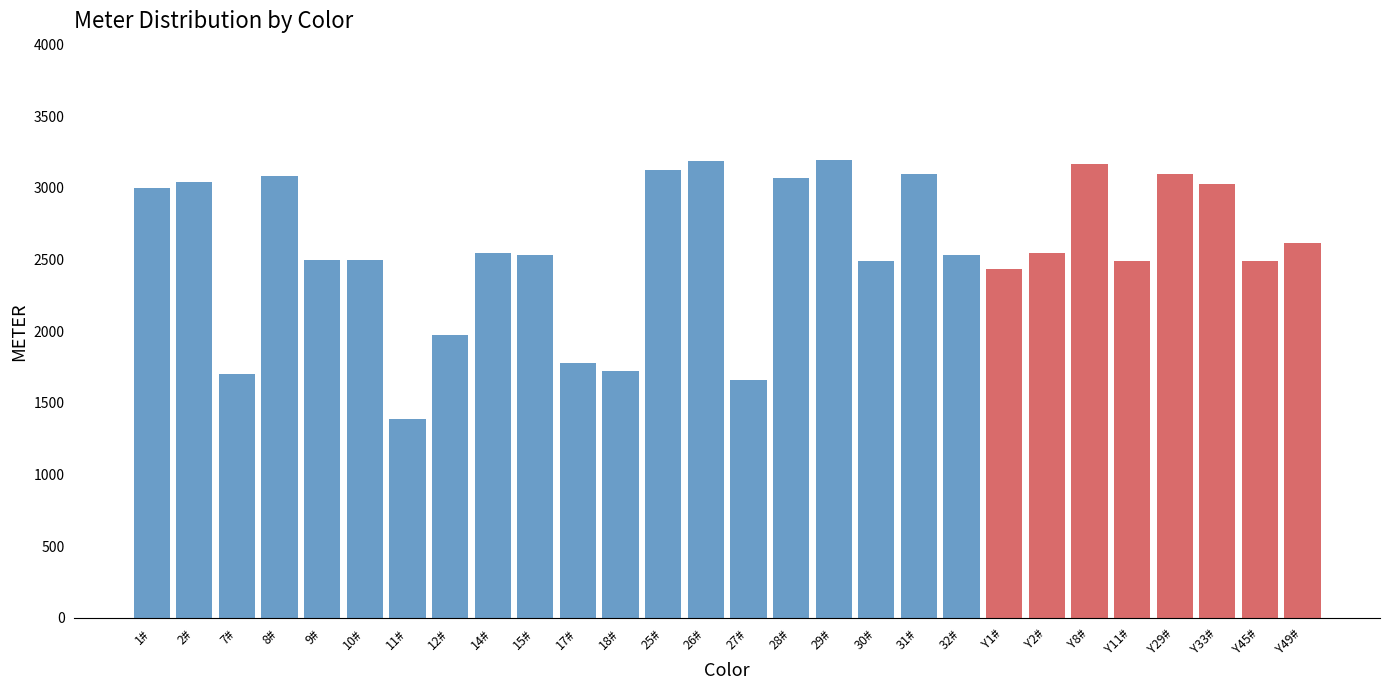

The value at 8# is 3085.2. True or false?

True